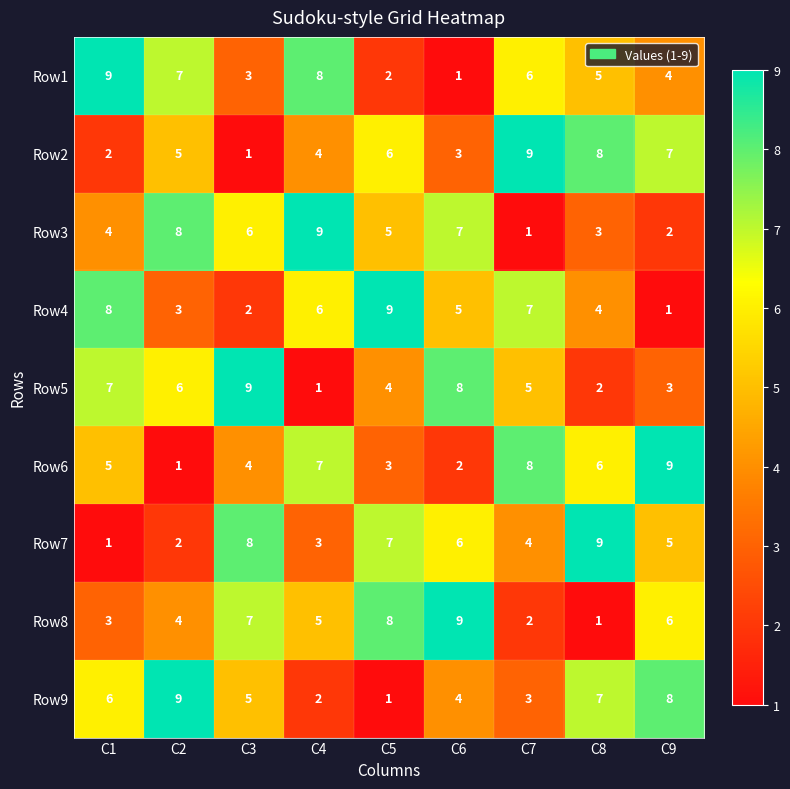

What is the difference between the maximum and second lowest values in the Row1 series?

7